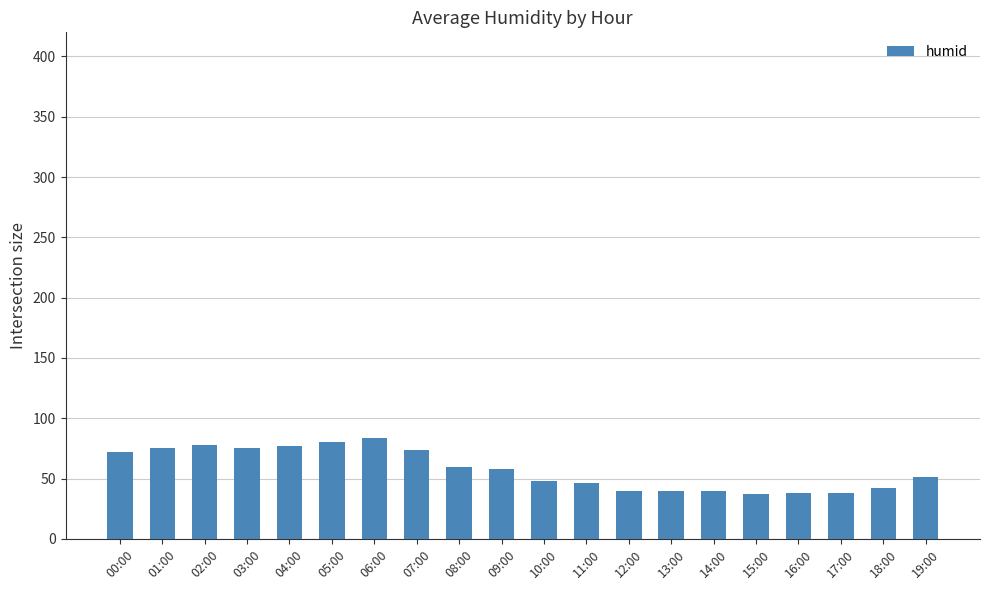

Is it true that the value at 05:00 is 109?

False